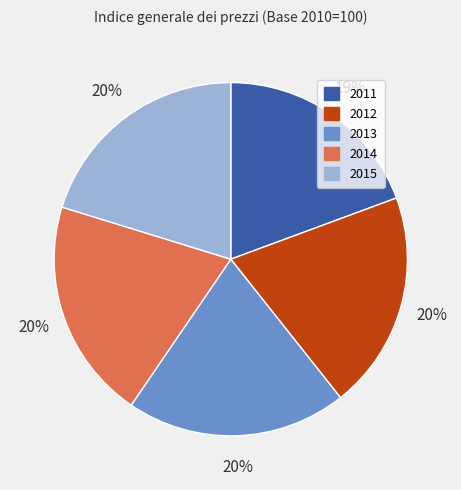

Is it true that 2012 is 20% of the pie?

True